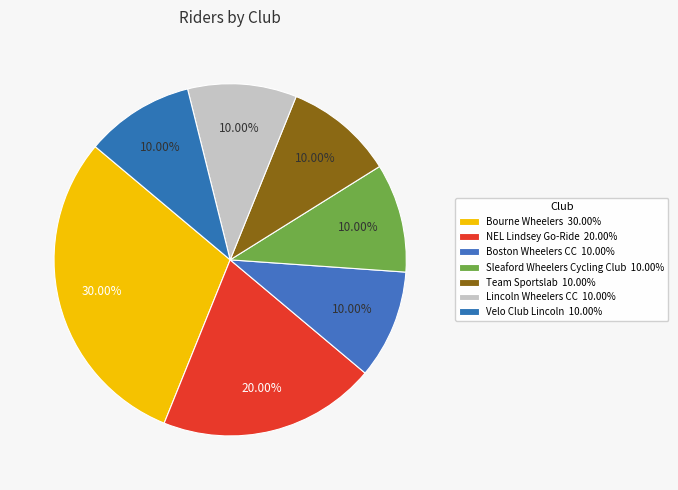

Count the number of slices in the pie.

7